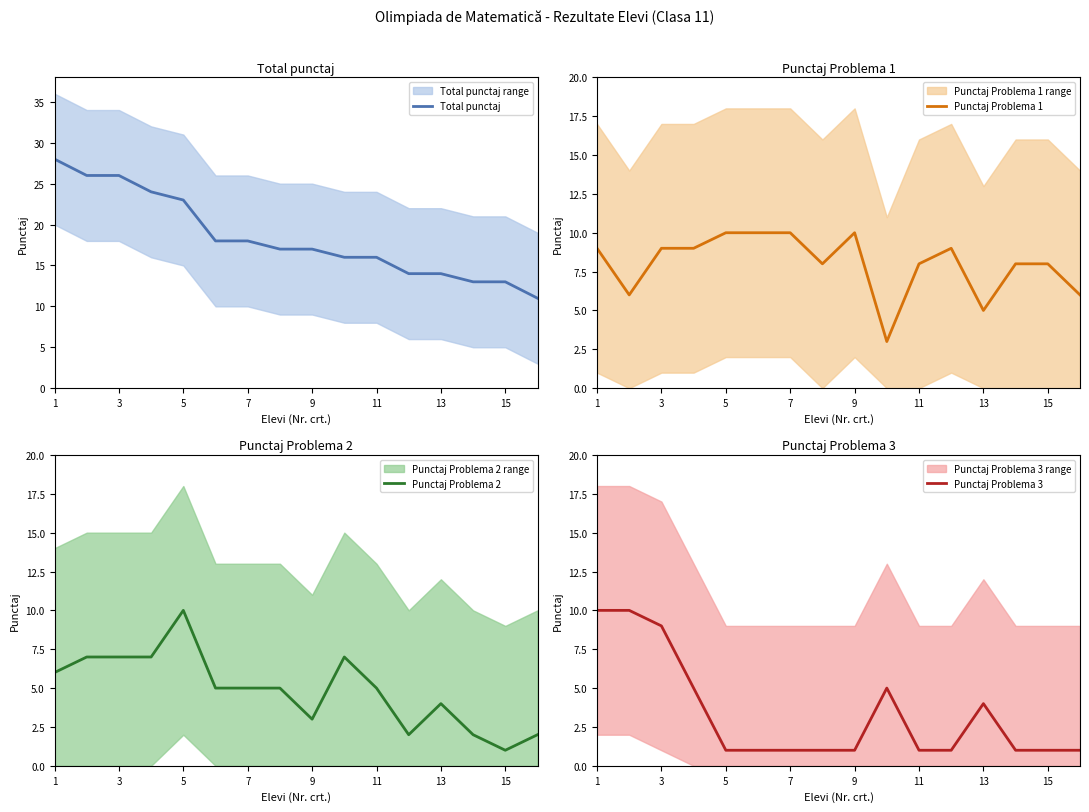

What is the highest value of the Punctaj Problema 1 series?

10